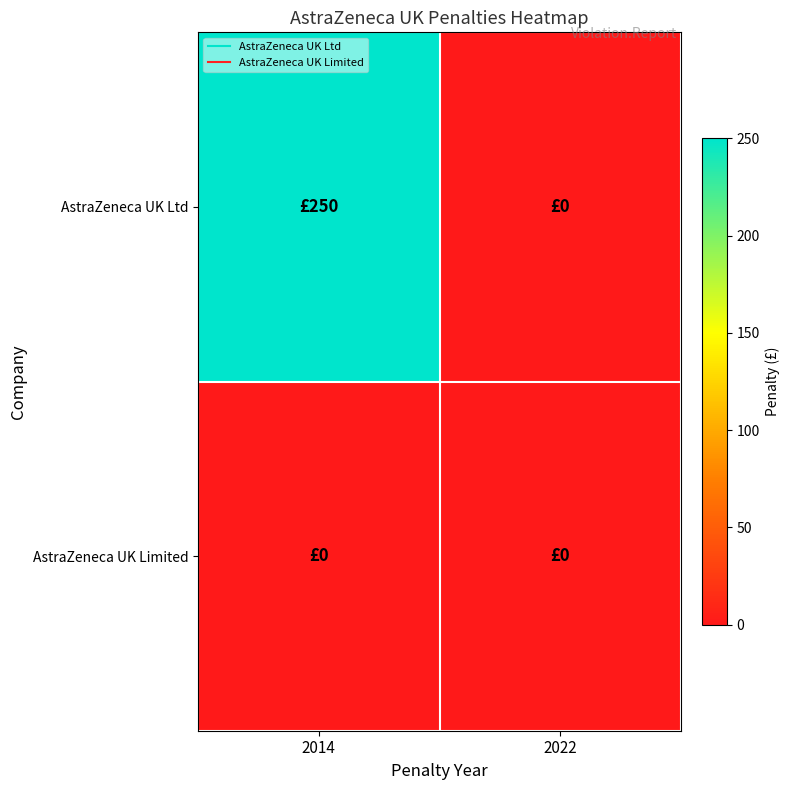

Which label corresponds to the largest value in the chart?

2014